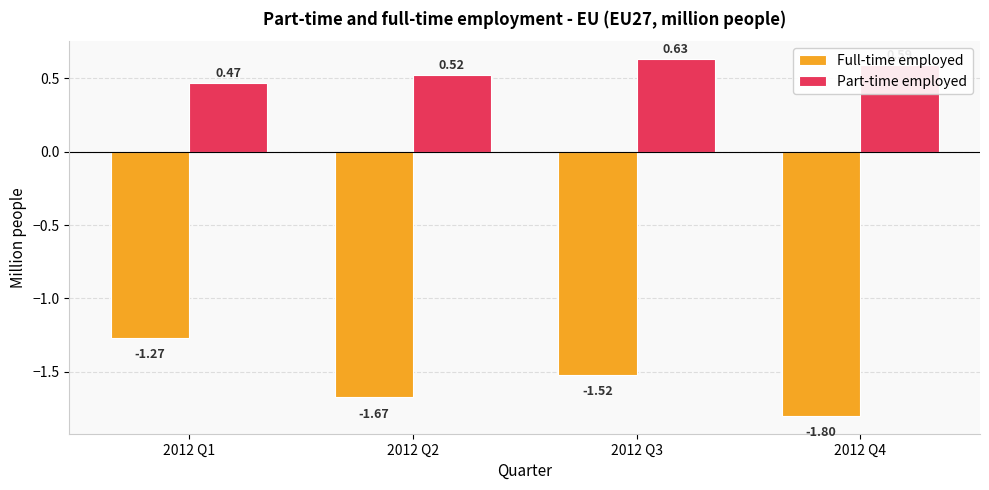

What are all the series names shown in the legend?

Full-time employed, Part-time employed